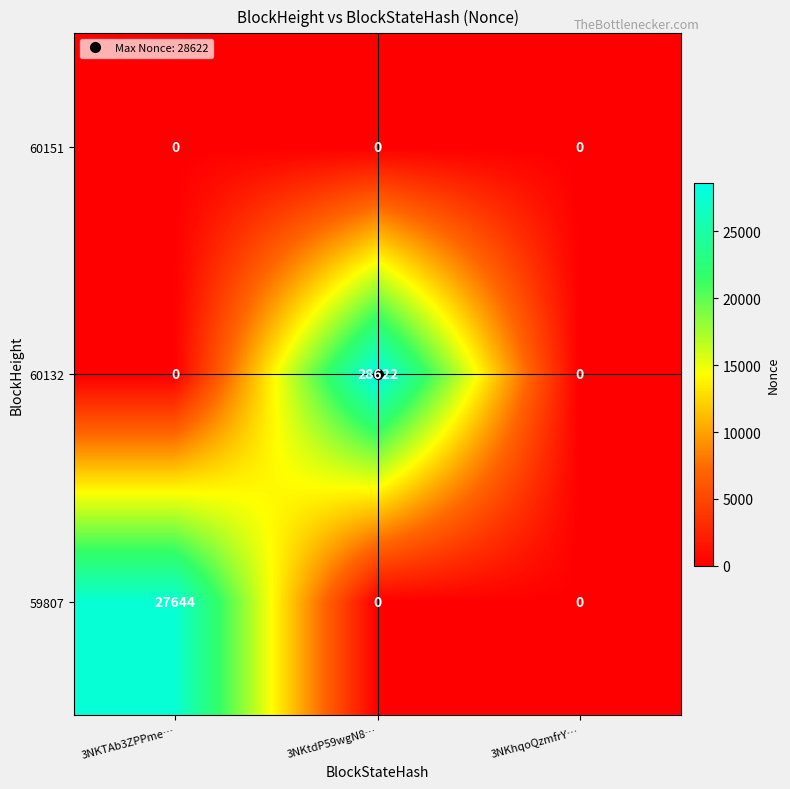

Rank the series by their maximum value, from lowest to highest.

60151, 59807, 60132